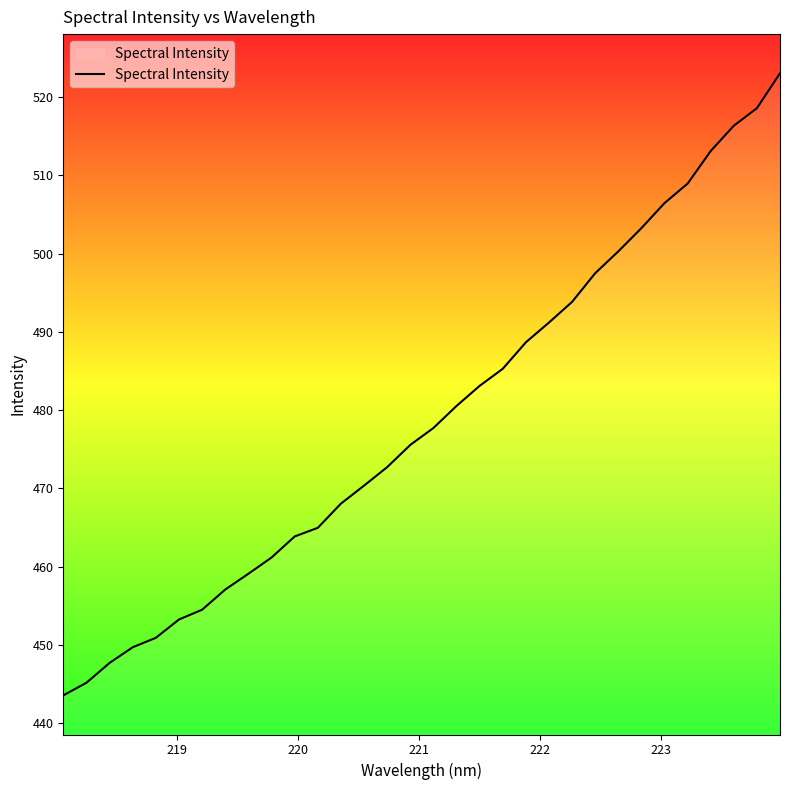

What is the smallest value displayed?

443.5